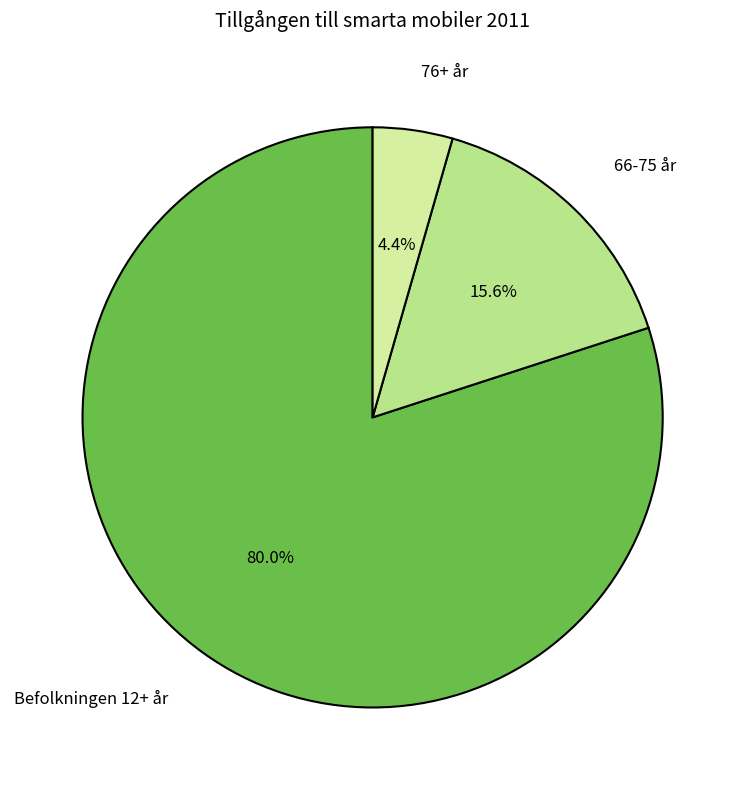

Is it true that 66-75 år is 7% of the pie?

False